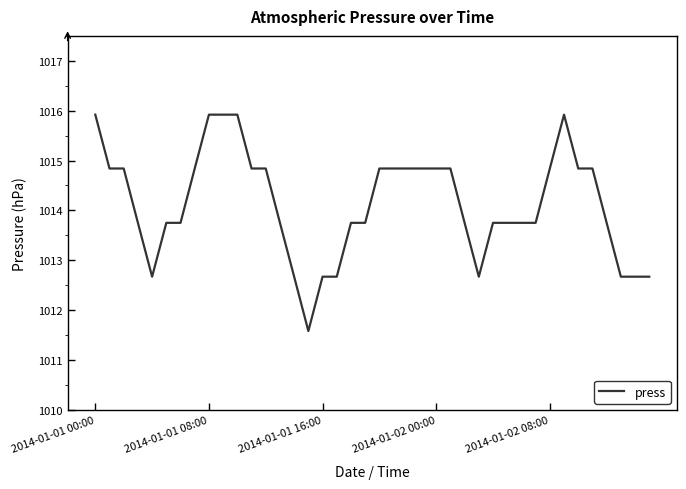

How many distinct data groups are displayed?

1